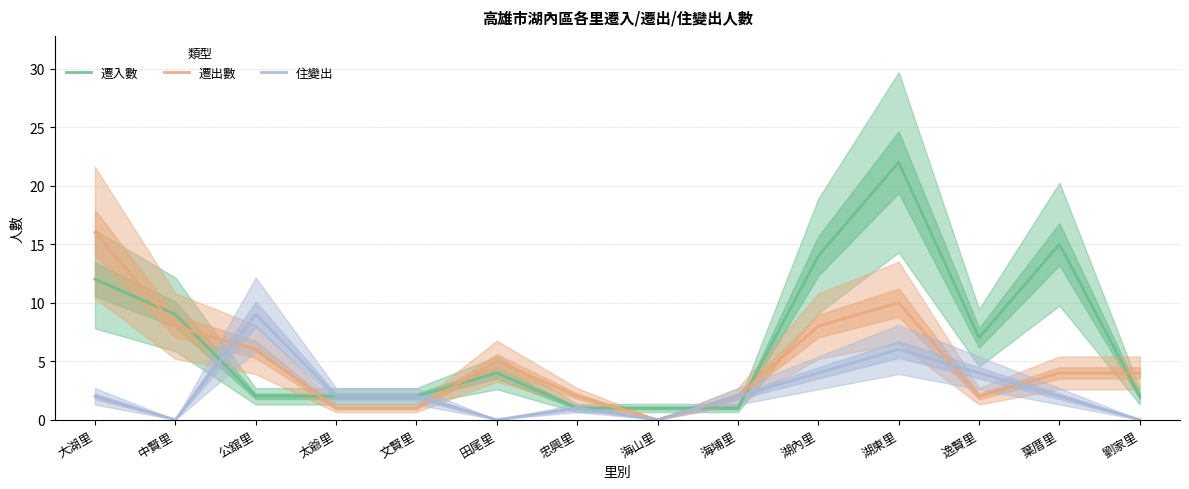

True or false: 住變出 and 遷入數 cross at least once.

True